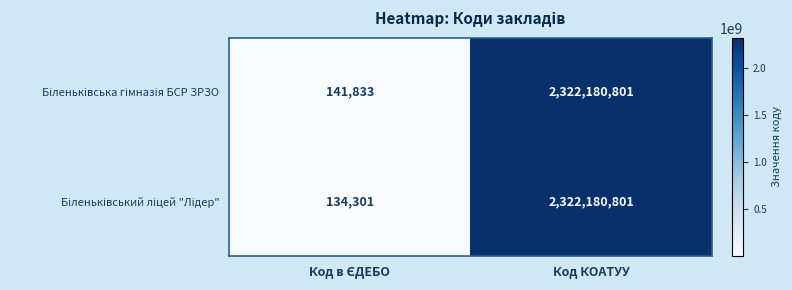

What is the minimum value shown in the chart?

134301